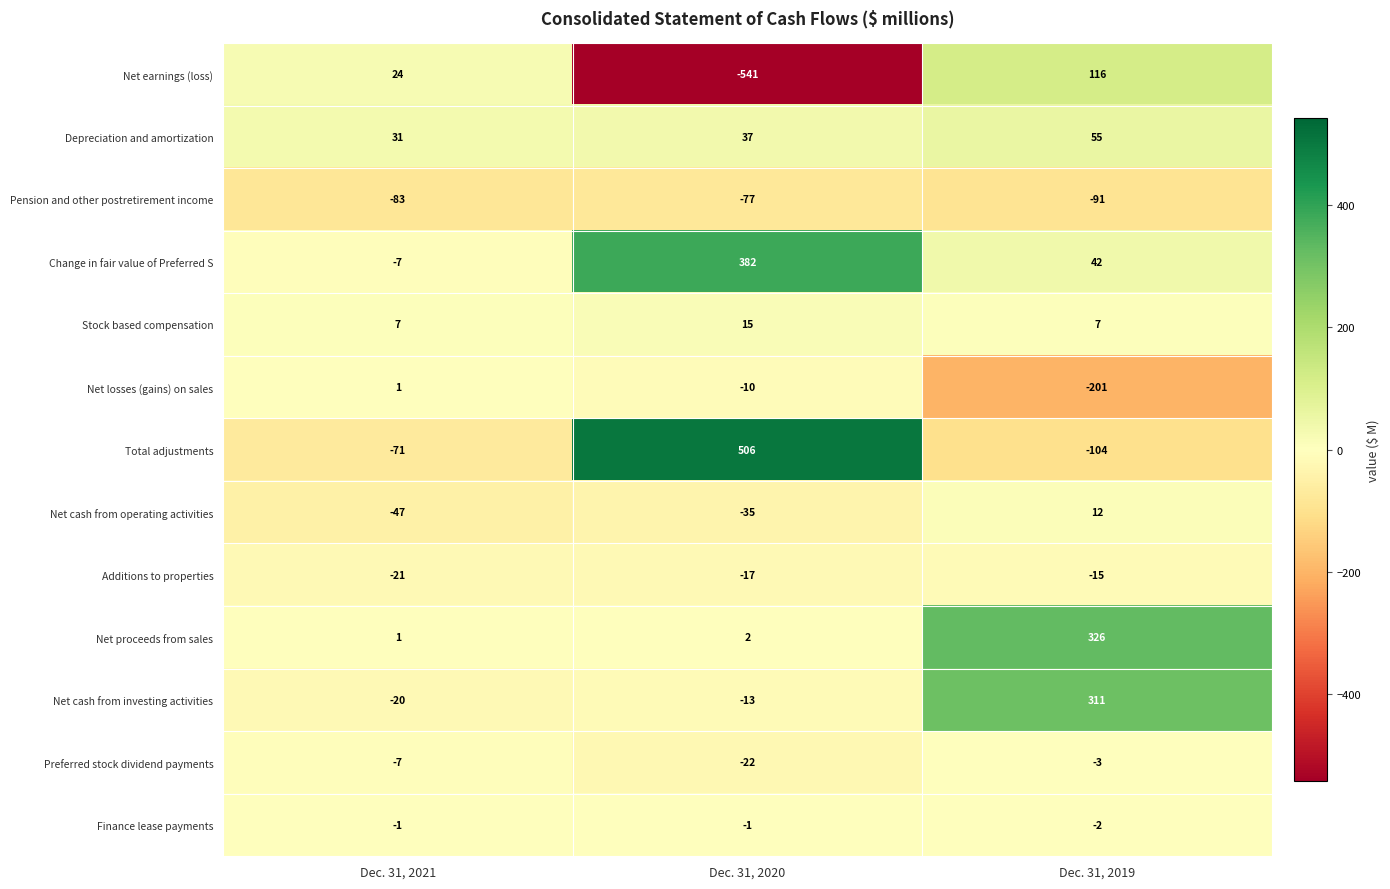

What is the average value of the Net losses (gains) on sales series?

-70